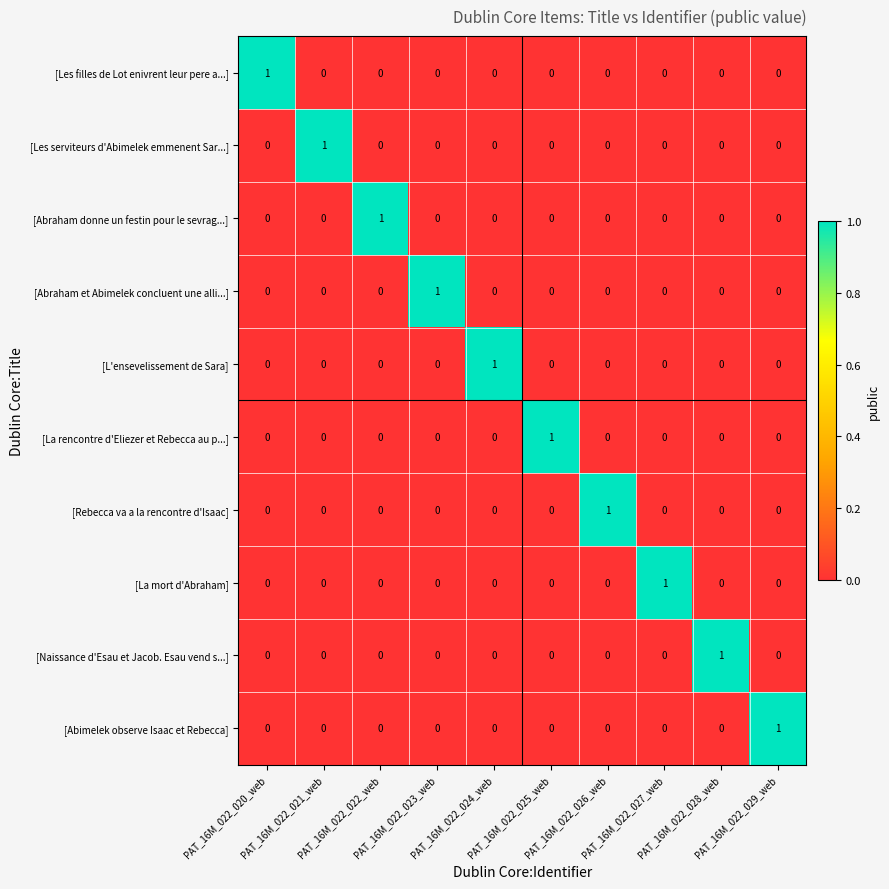

How many [Naissance d'Esau et Jacob. Esau vend s...] values are between 0 and 1?

10